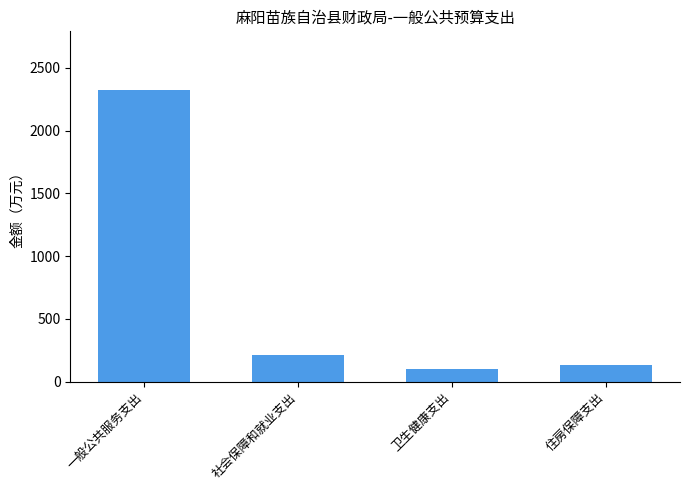

What is the change in value from 社会保障和就业支出 to 住房保障支出?

-82.4